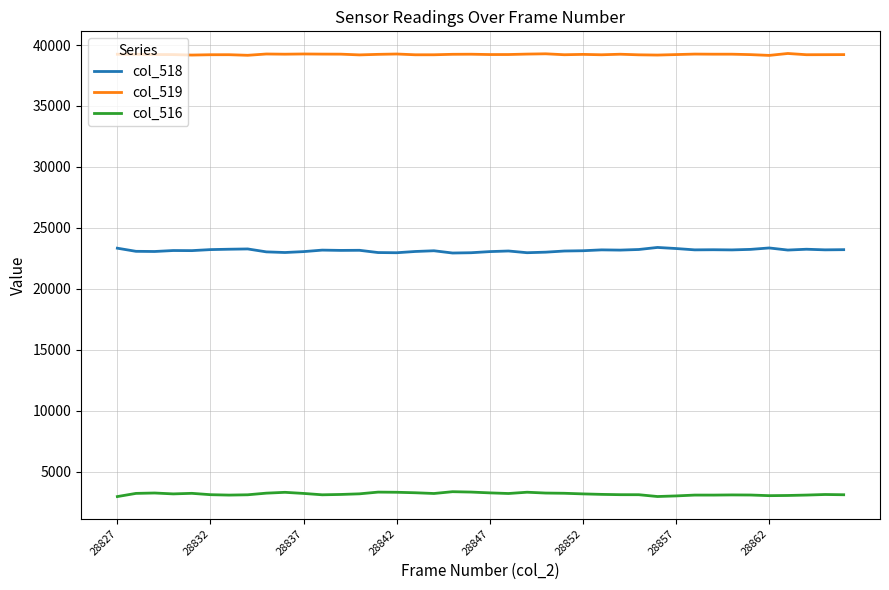

List the series in order of their peak value, highest first.

col_519, col_518, col_516